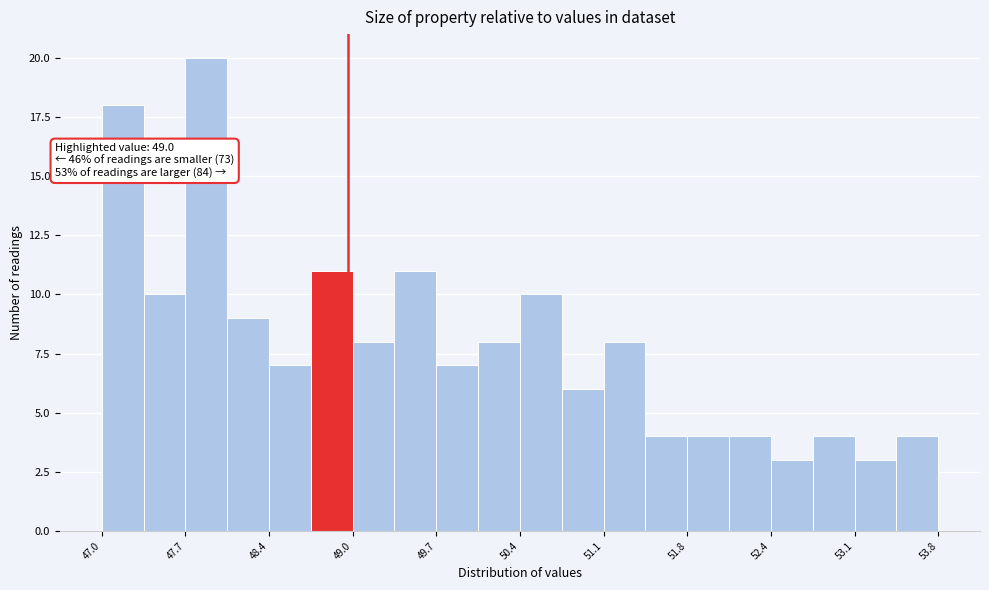

Around what value on the x-axis is the tallest bar? Give the approximate position of its centre, as read against the axis.

47.9